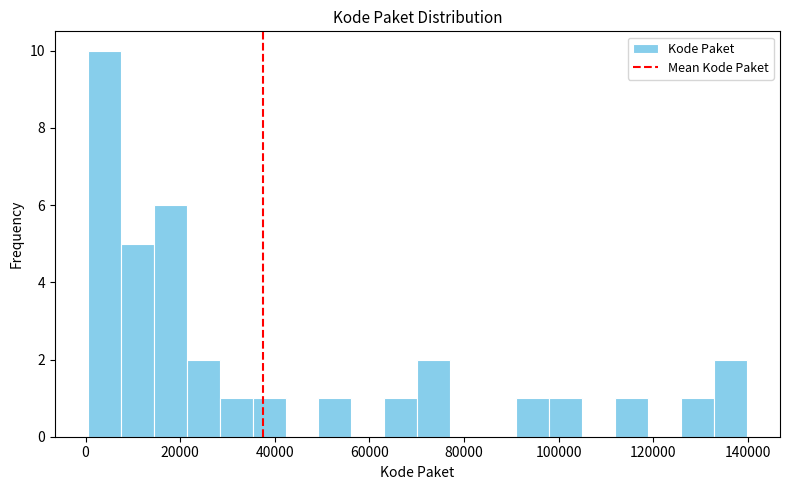

Around what value on the x-axis is the tallest bar? Give the approximate position of its centre, as read against the axis.

4000